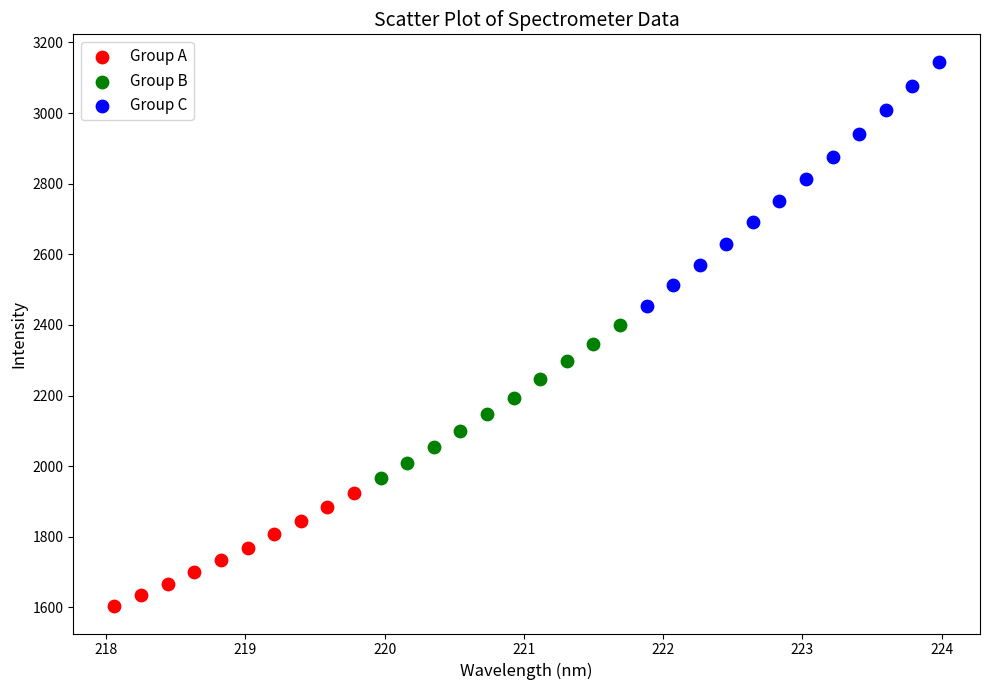

Which series has the widest spread of Y values?

Group C